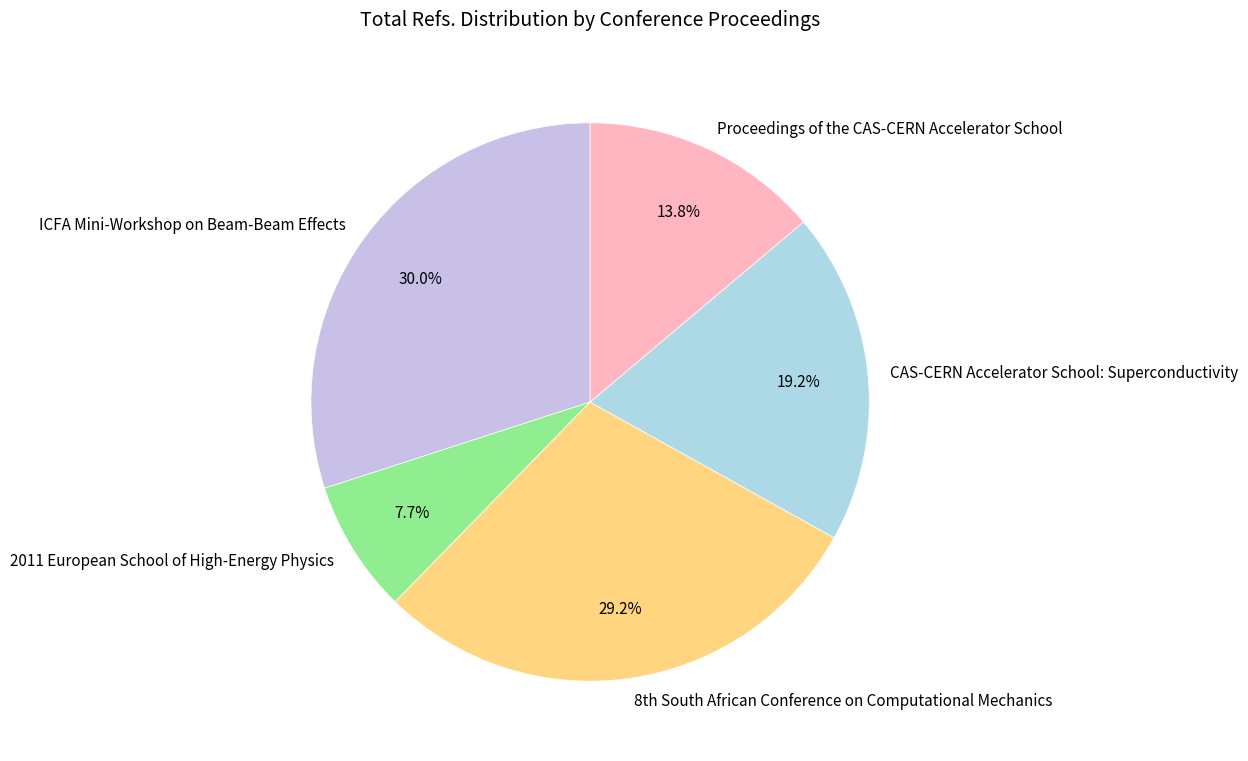

Which slice is the smallest?

2011 European School of High-Energy Physics